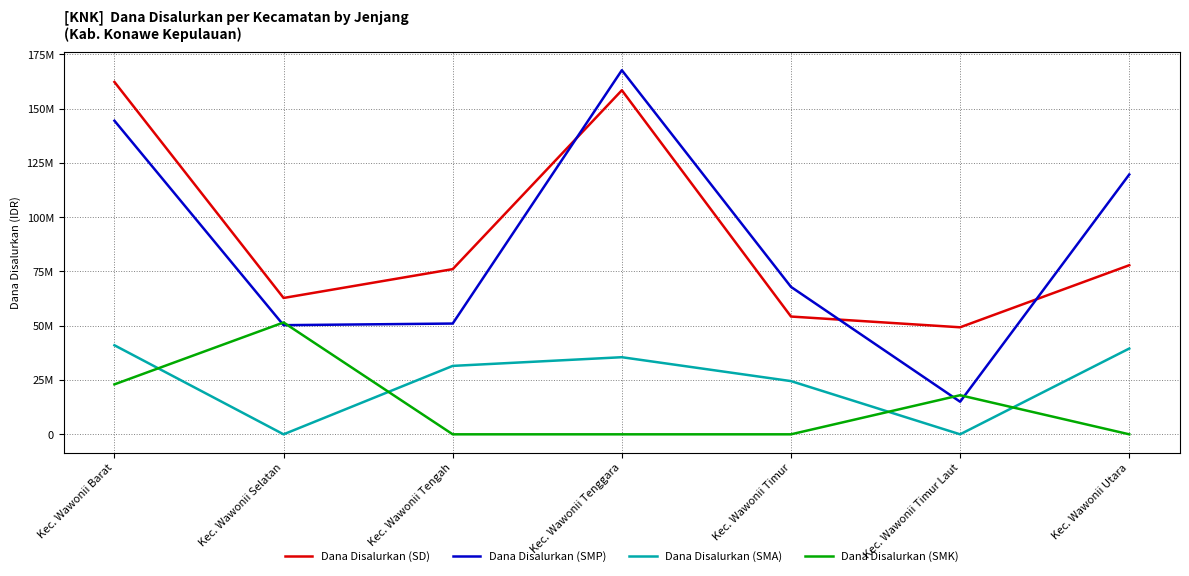

Which series has the largest total across all categories?

Dana Disalurkan (SD)